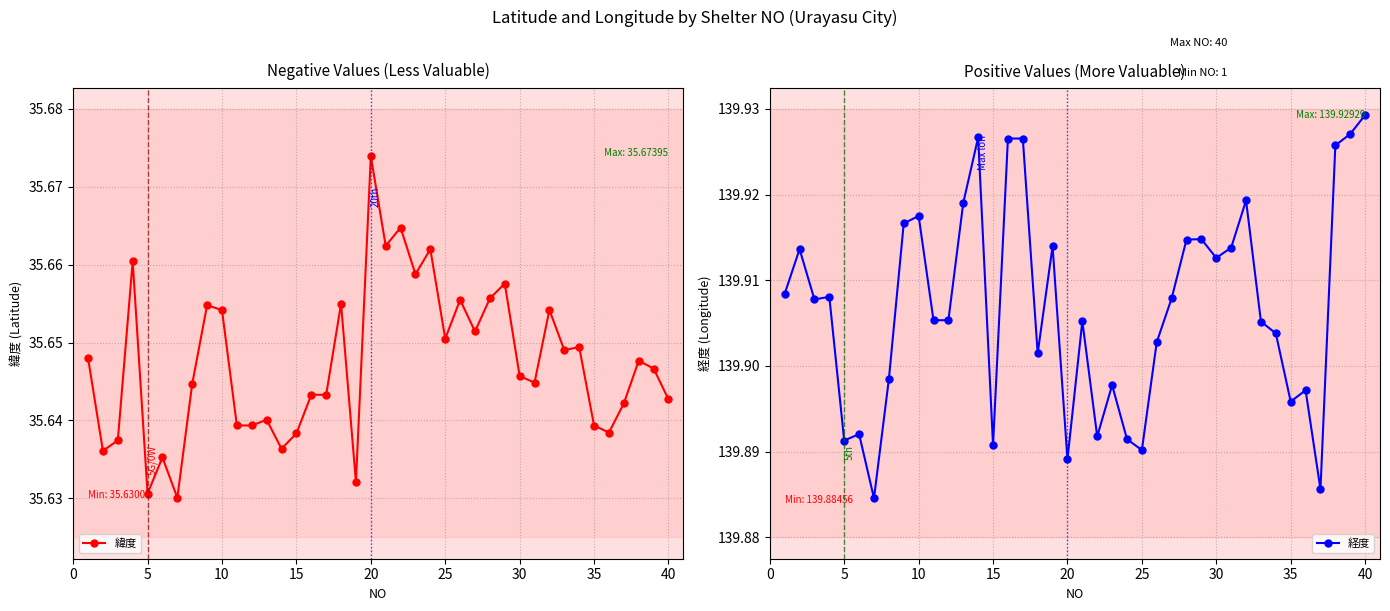

Count the 緯度 values in the range 35 to 36.

40